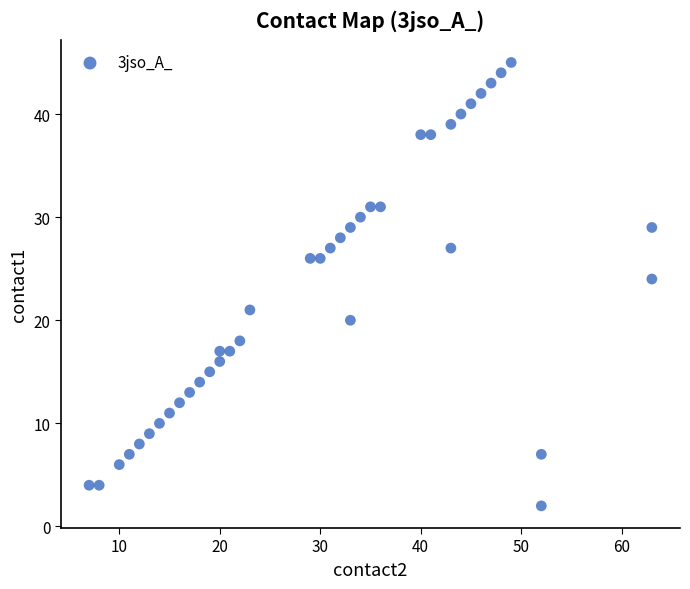

What is the range of Y values (max minus min)?

43